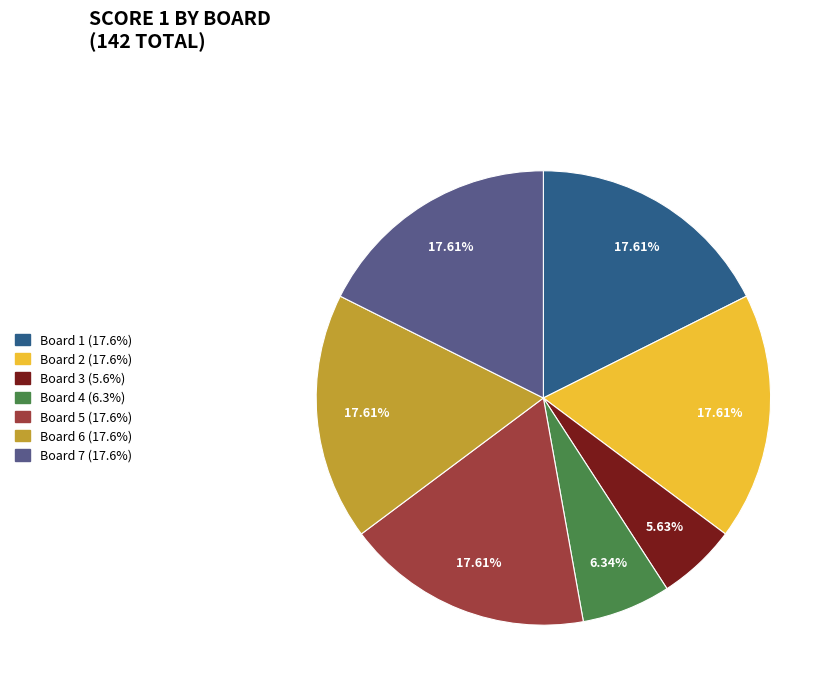

Is there any slice that represents more than half of the pie?

No